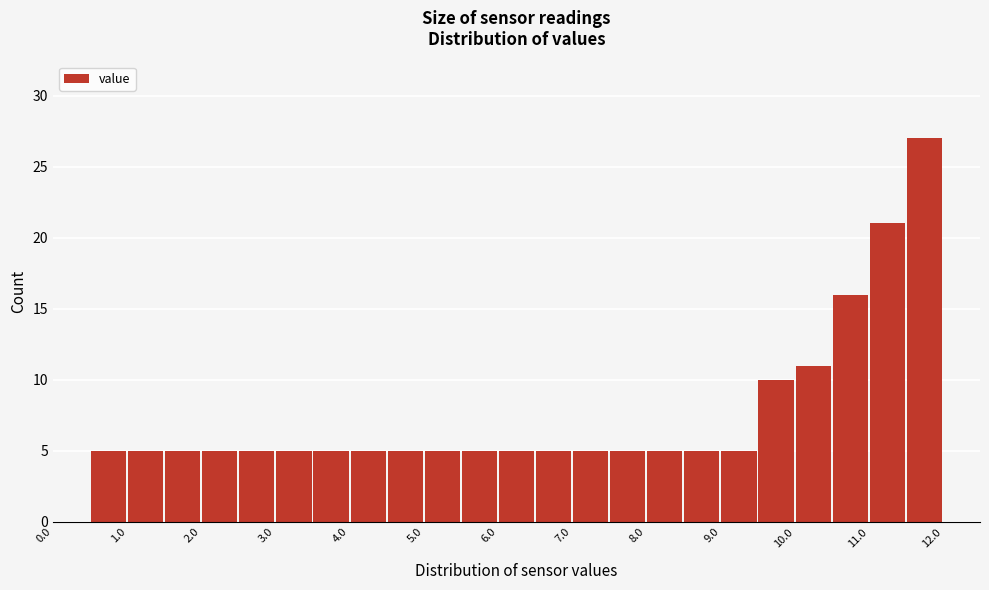

Reading left to right, transcribe this chart: for each bar, give the range it covers on the x-axis and its height. The values are not printed on the chart, so give them approximately, as read against the axis.

0.0 to 0.5: 0
0.5 to 1.0: 5
1.0 to 1.5: 5
1.5 to 2.0: 5
2.0 to 2.5: 5
2.5 to 3.0: 5
3.0 to 3.5: 5
3.5 to 4.0: 5
4.0 to 4.5: 5
4.5 to 5.0: 5
5.0 to 5.5: 5
5.5 to 6.0: 5
6.0 to 6.5: 5
6.5 to 7.0: 5
7.0 to 7.5: 5
7.5 to 8.0: 5
8.0 to 8.5: 5
8.5 to 9.0: 5
9.0 to 9.5: 5
9.5 to 10.0: 10
10.0 to 10.5: 11
10.5 to 11.0: 16
11.0 to 11.5: 21
11.5 to 12.0: 27